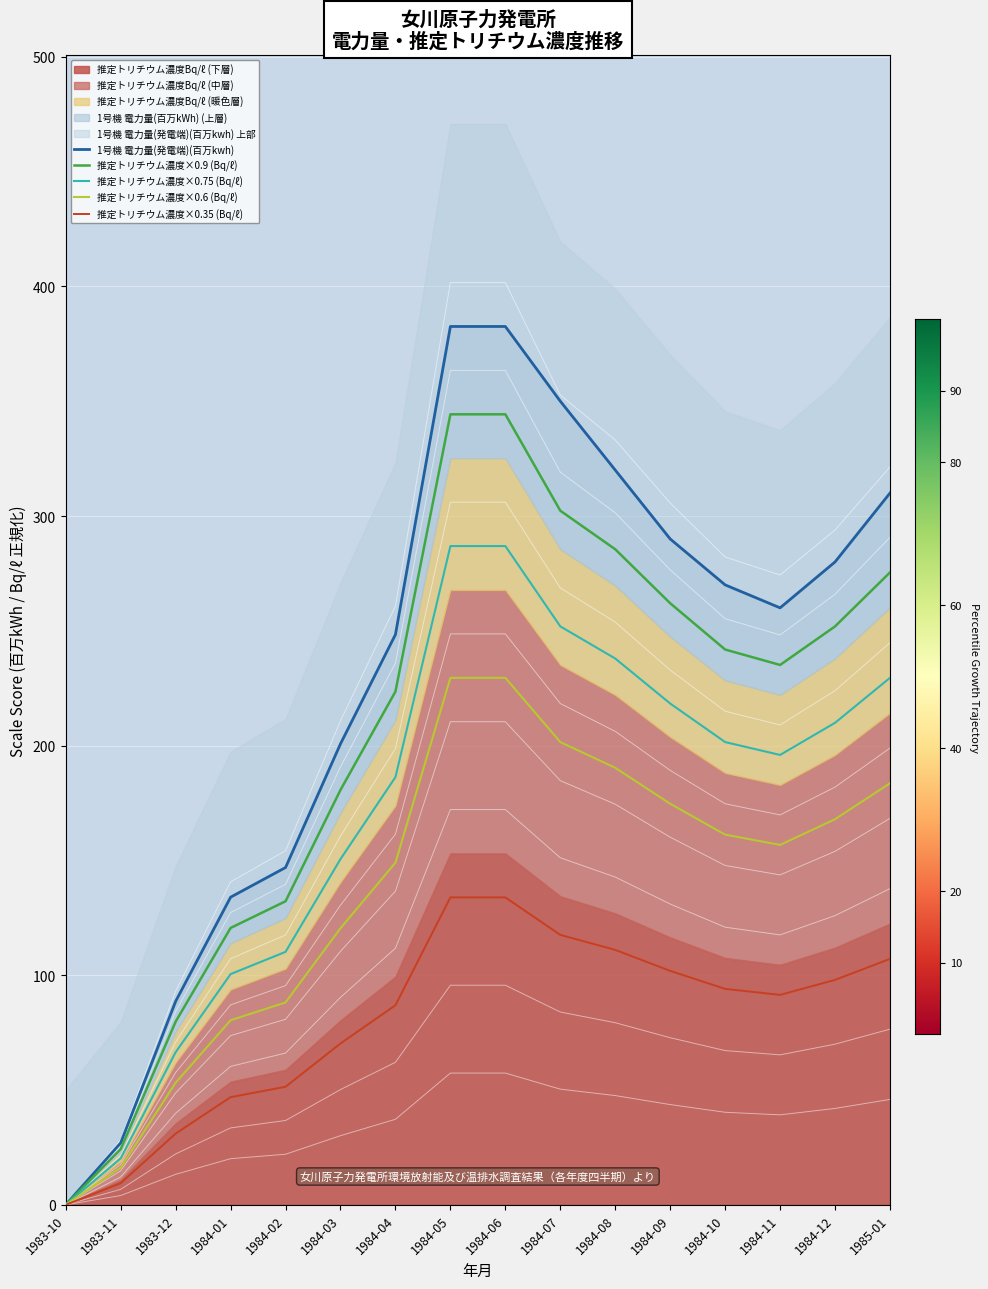

What is the difference between the second highest and minimum values in the 推定トリチウム濃度×0.35 (Bq/ℓ) series?

133.9